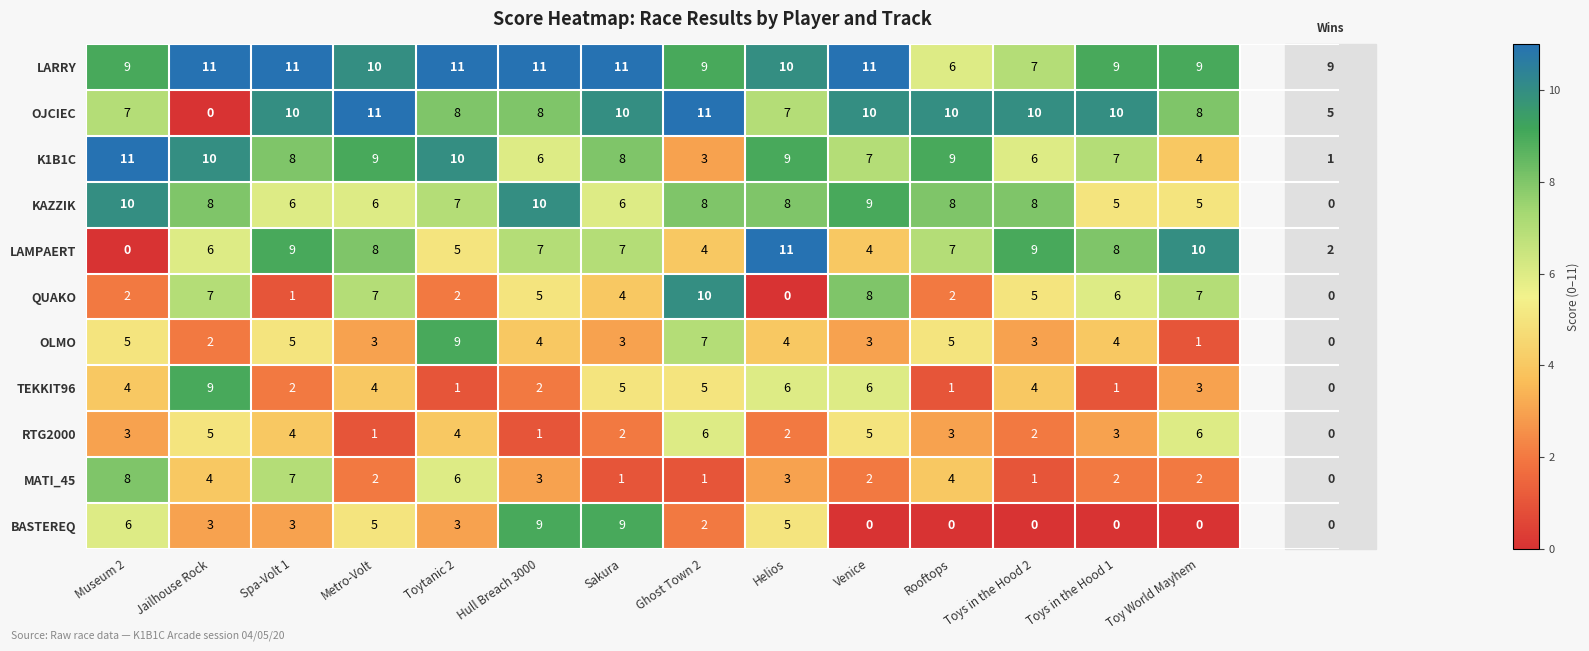

Count the number of data series in this chart.

11